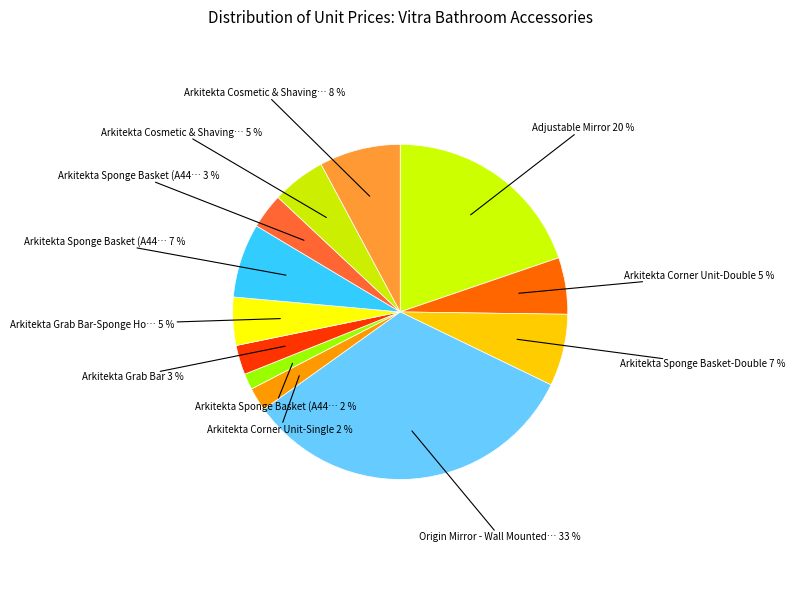

Count the number of slices in the pie.

12